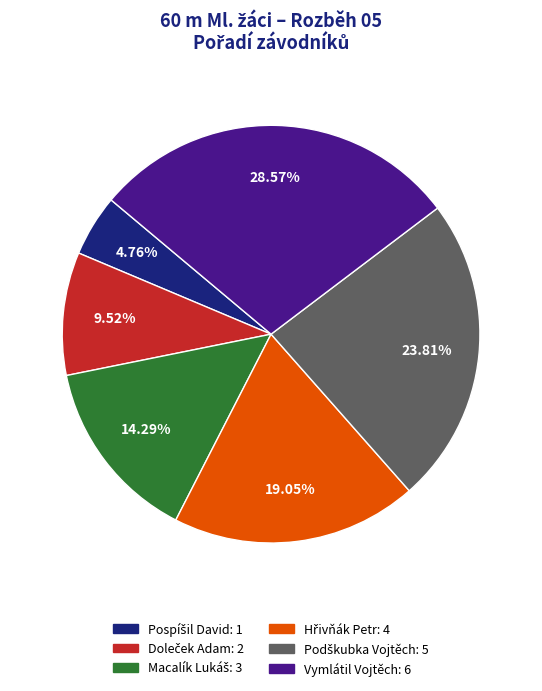

Is Vymlátil Vojtěch: 6 the majority of the pie?

No